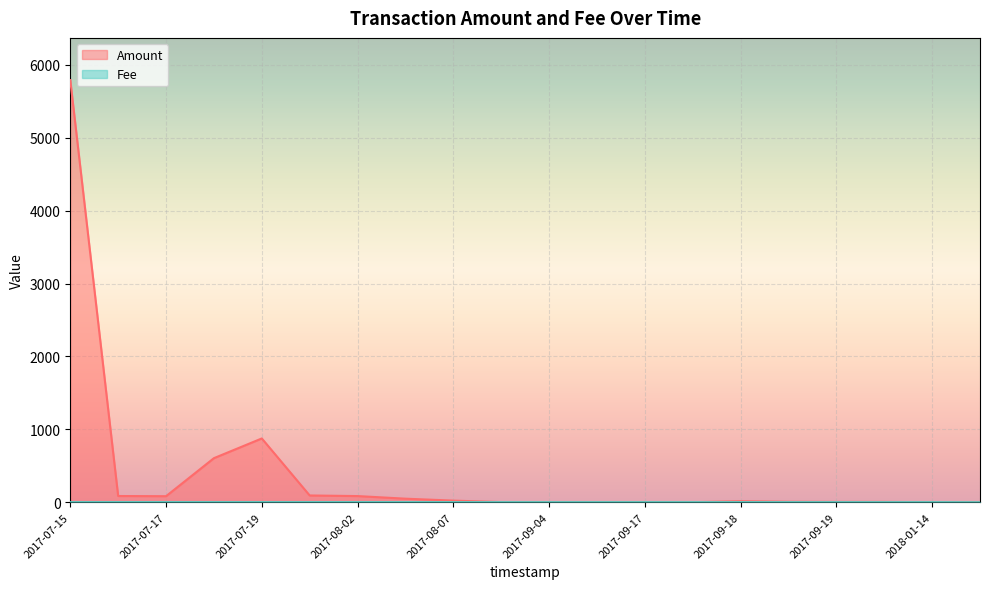

True or false: Amount has more than 0 points higher than both neighbors.

True